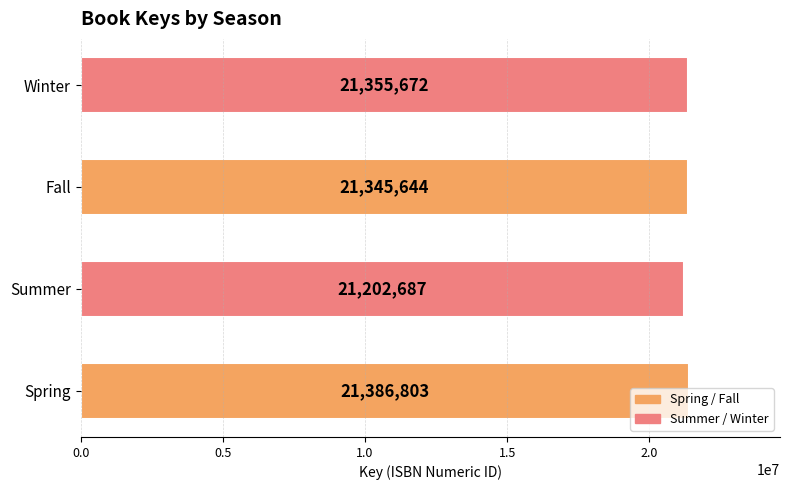

What is the greatest value displayed?

21386803